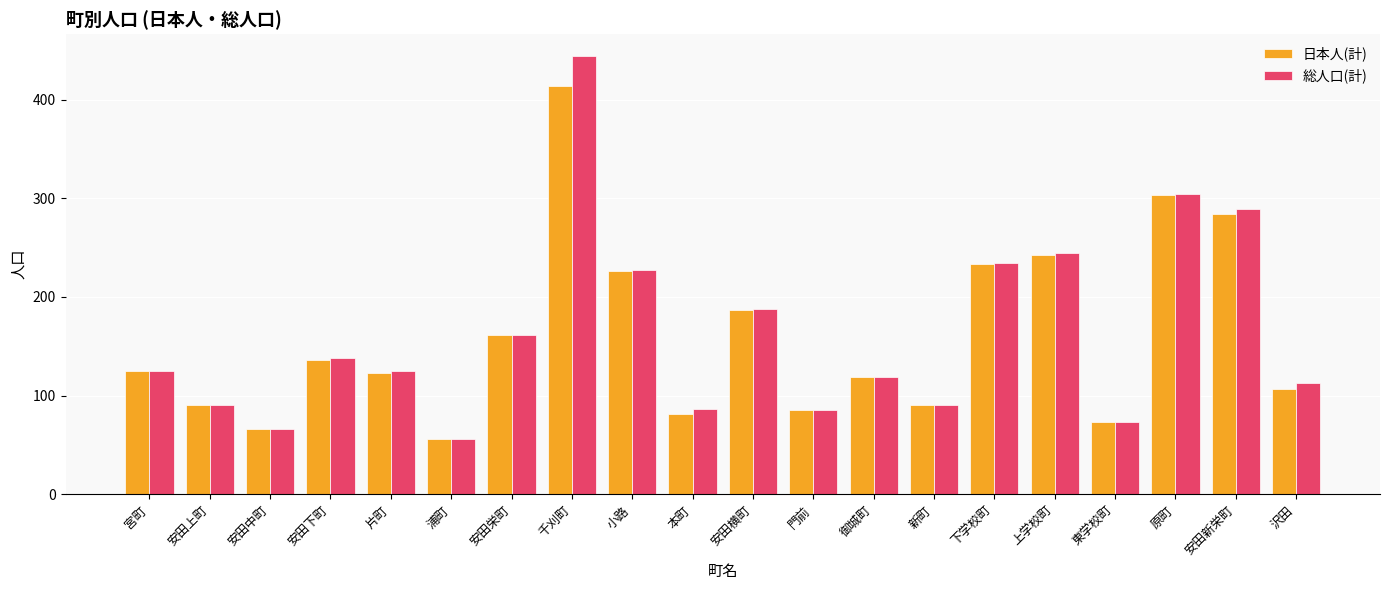

Does the chart contain any negative values?

No